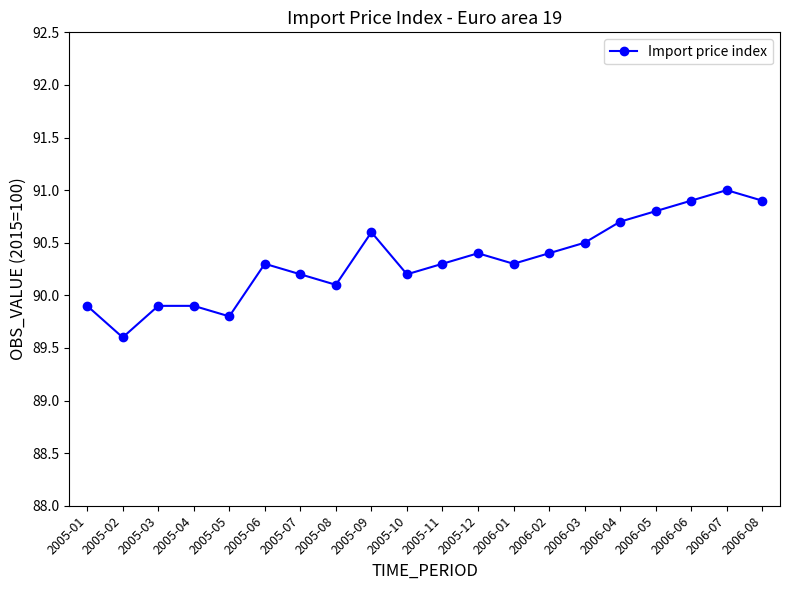

What is the minimum value shown in the chart?

89.6